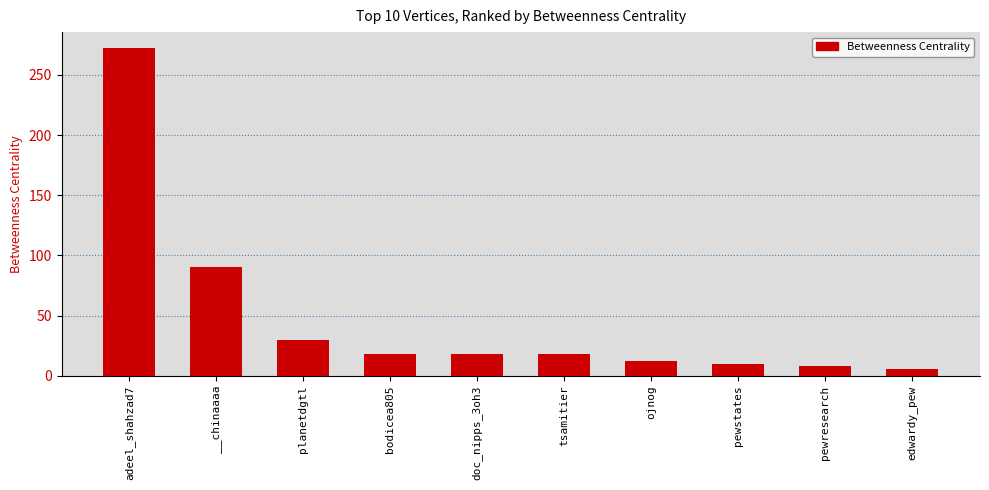

What is the label of the 6th bar from the right?

doc_nipps_3oh3